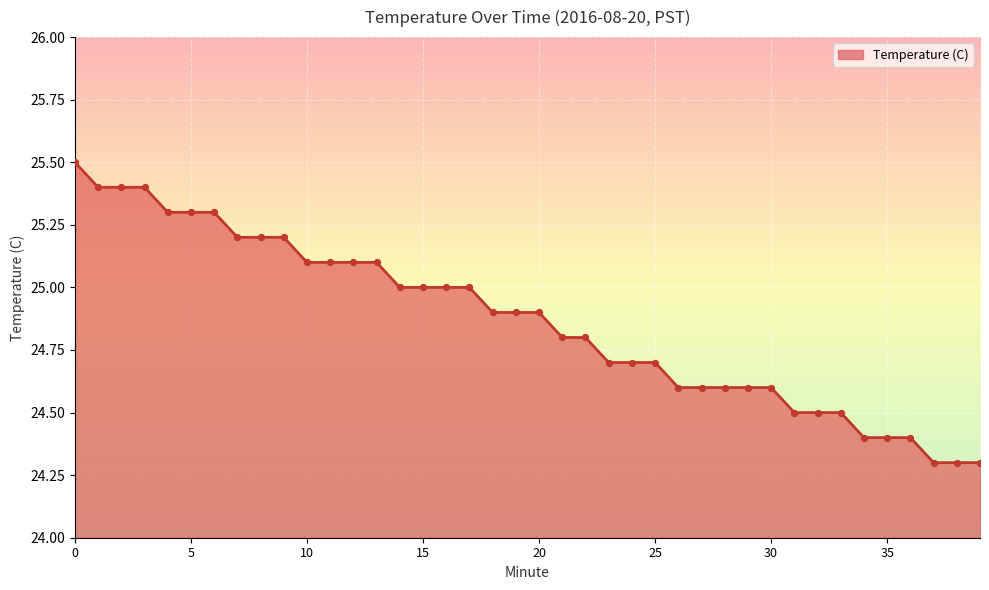

What is the minimum value shown in the chart?

24.3